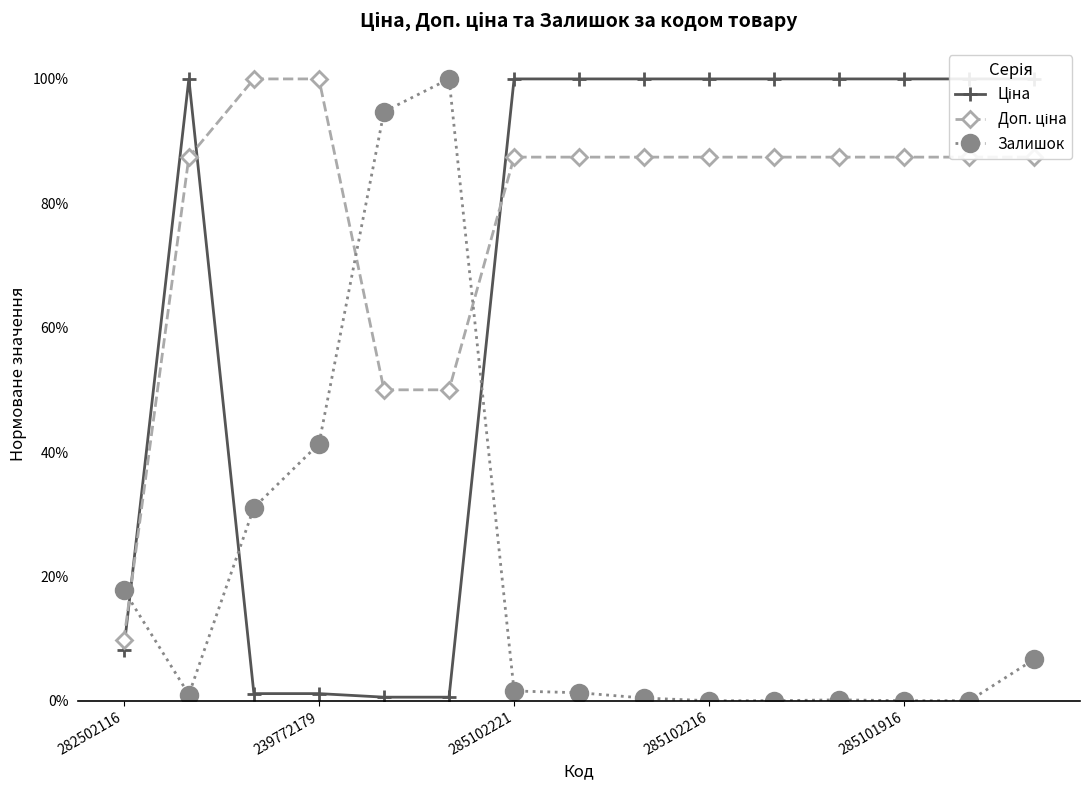

What is the sum of all Доп. ціна values?

11.8